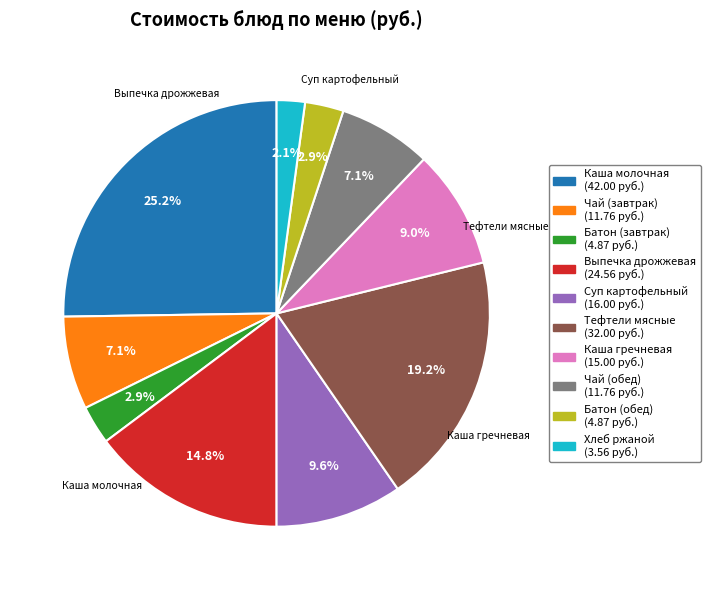

How many segments does this pie chart have?

10